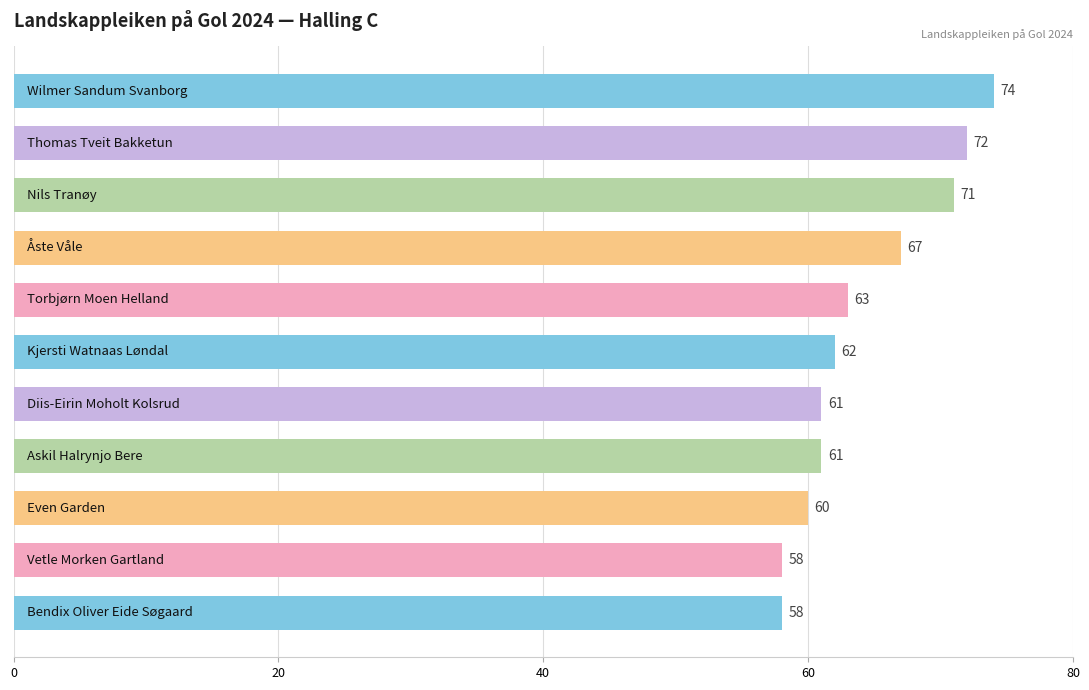

What is the smallest value displayed?

58